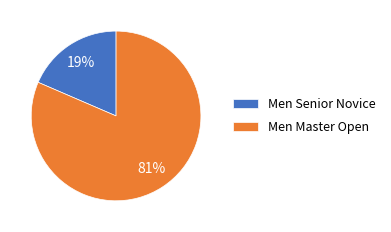

What percentage is the Men Master Open slice, to the nearest percent?

81%